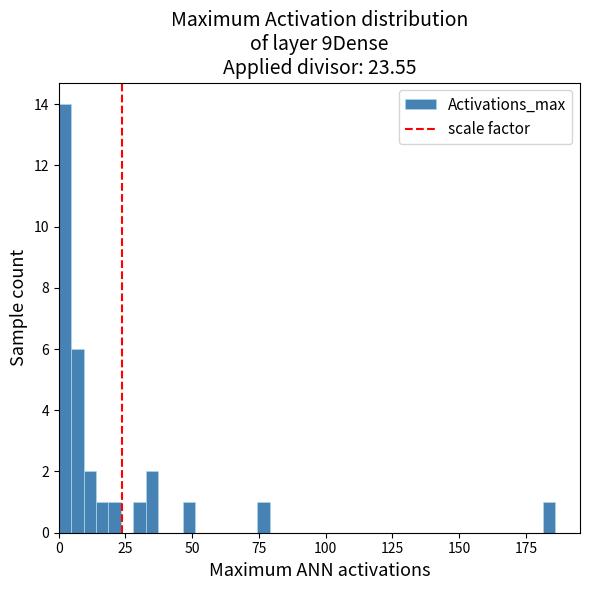

Read against the x-axis, roughly where is the centre of the tallest bar?

0